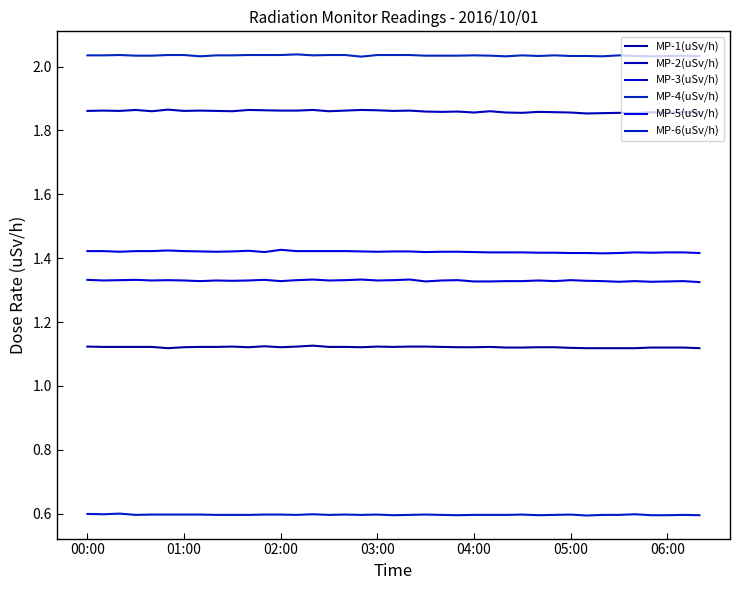

What is the minimum value for MP-6(uSv/h)?

0.6